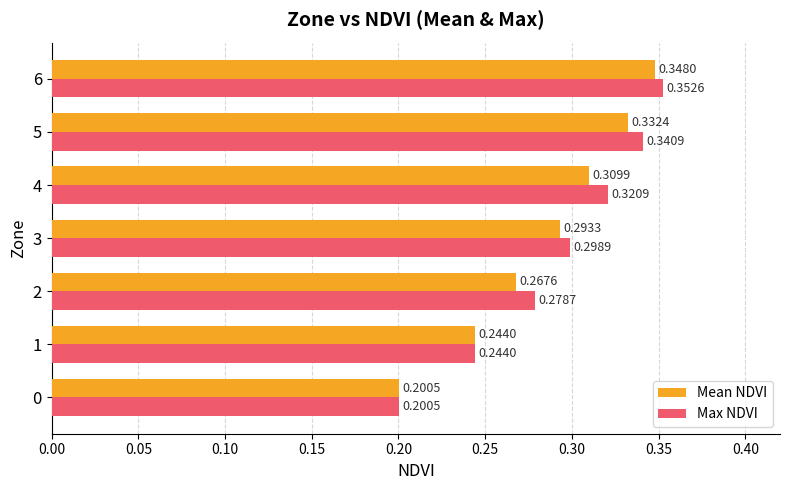

What is the sum of all Max NDVI values?

2.0